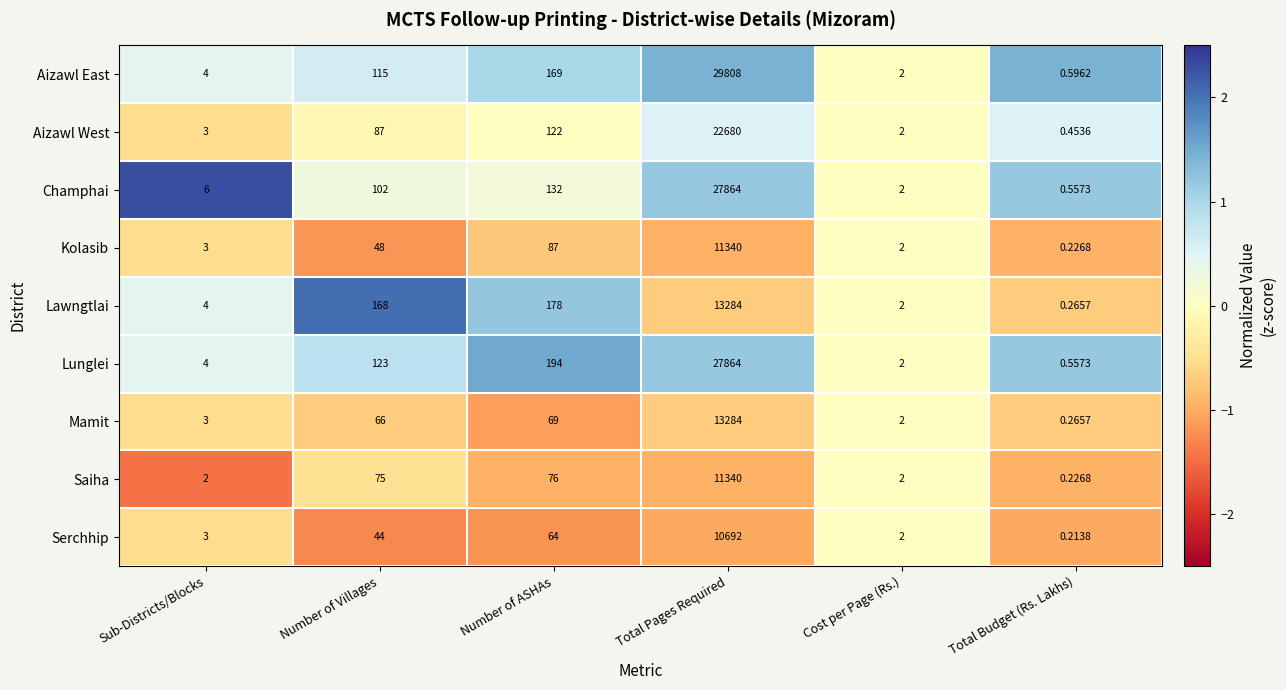

At which category does the chart reach its minimum across all series?

Total Budget (Rs. Lakhs)